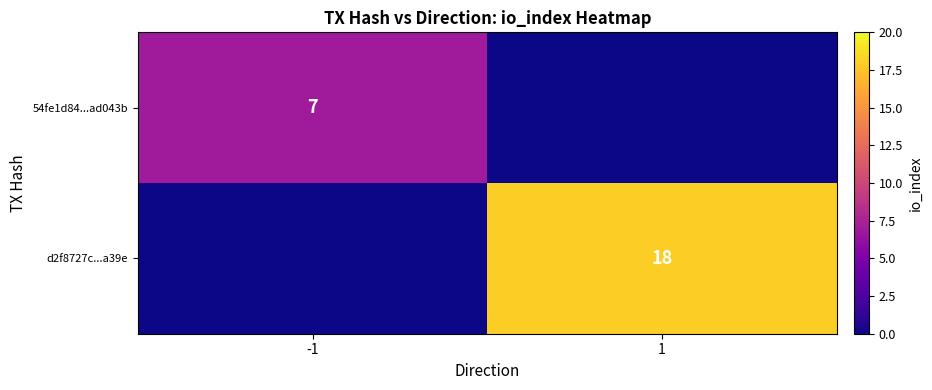

The value of d2f8727c...a39e at 1 is 18. True or false?

True